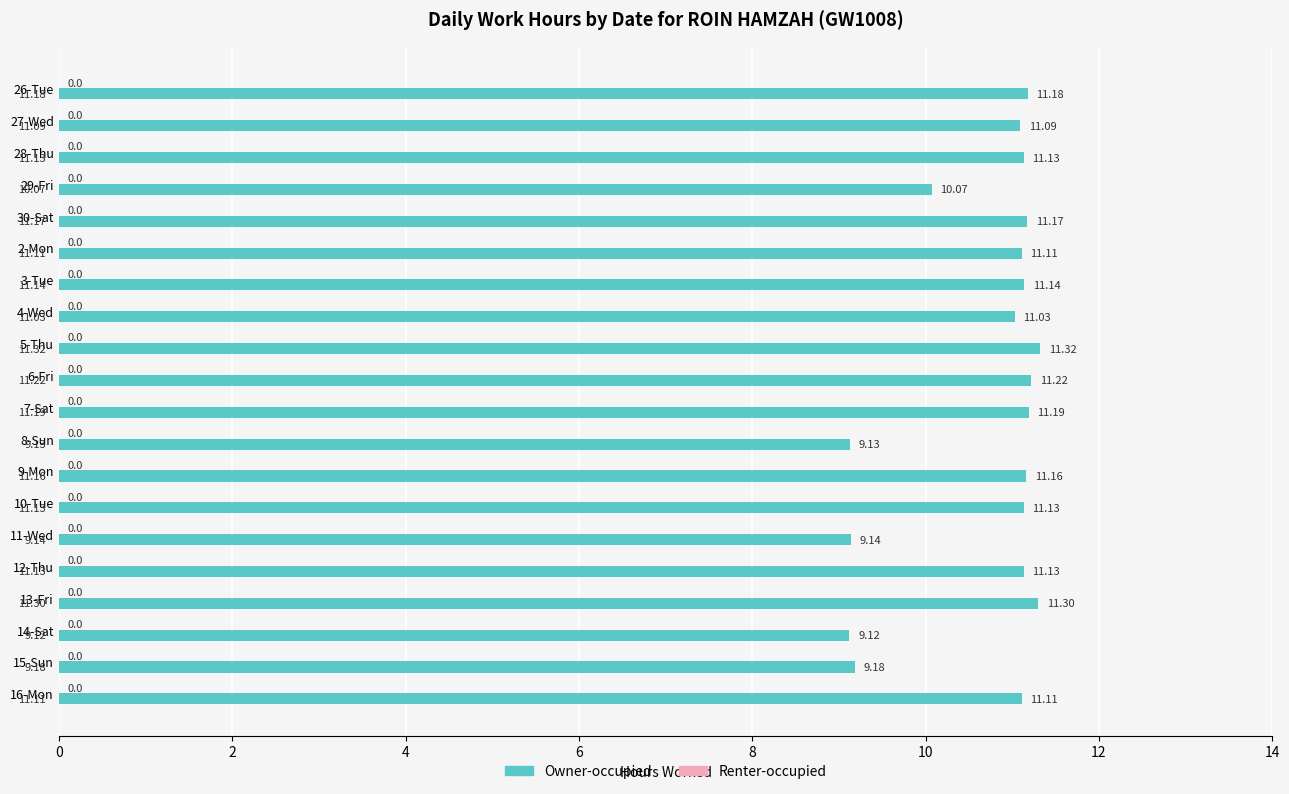

What is the difference between the second highest and second lowest values?

2.2